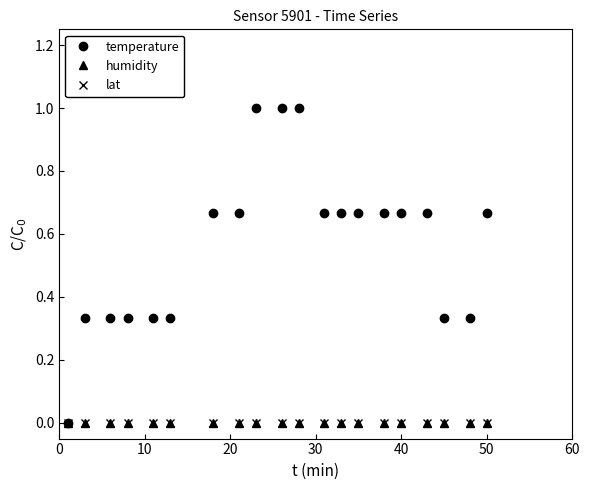

True or false: humidity and temperature intersect in this chart.

False